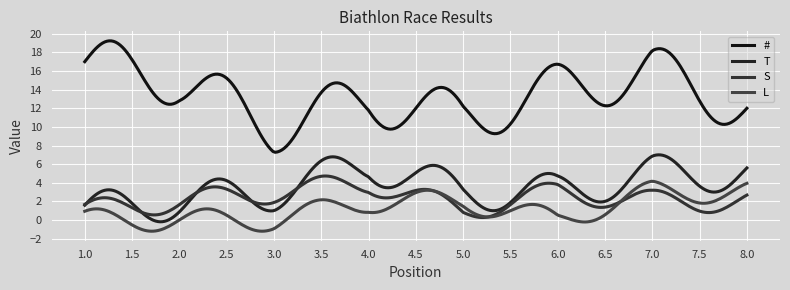

Is this an area chart (filled region under the line)?

No